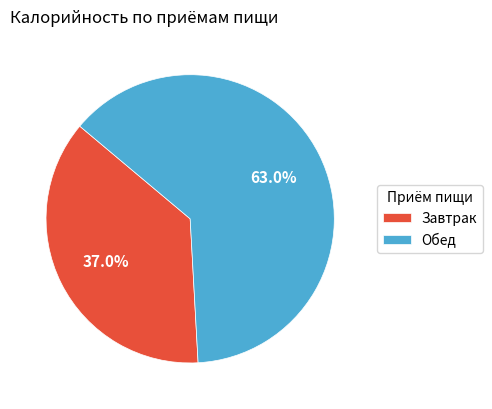

How much of the chart is everything except Обед?

37.0%